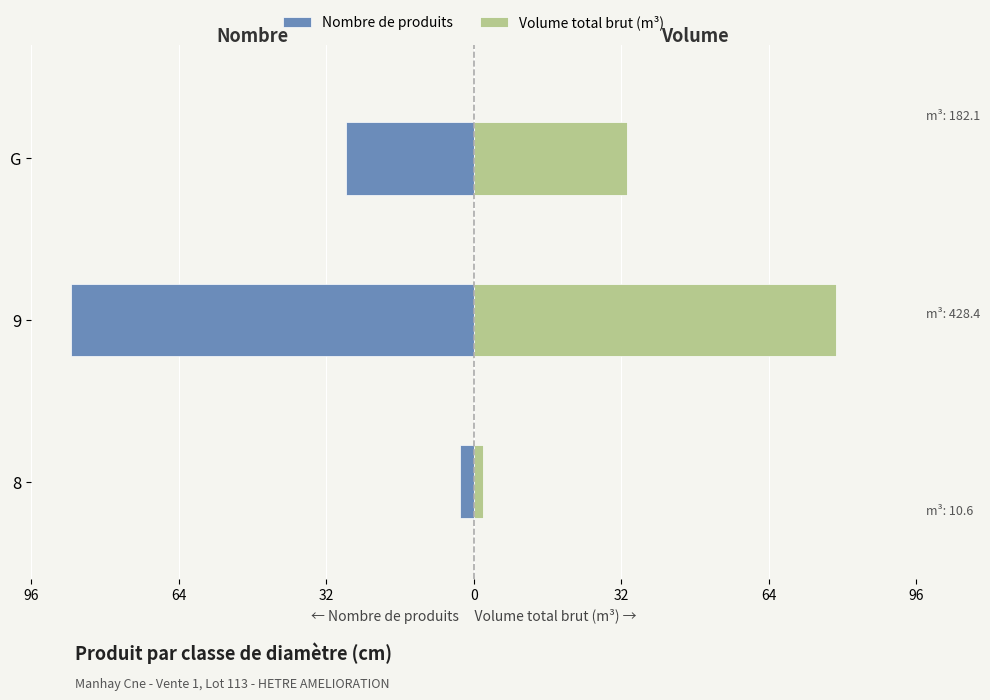

The value of Nombre de produits at 8 is -2.1. True or false?

False